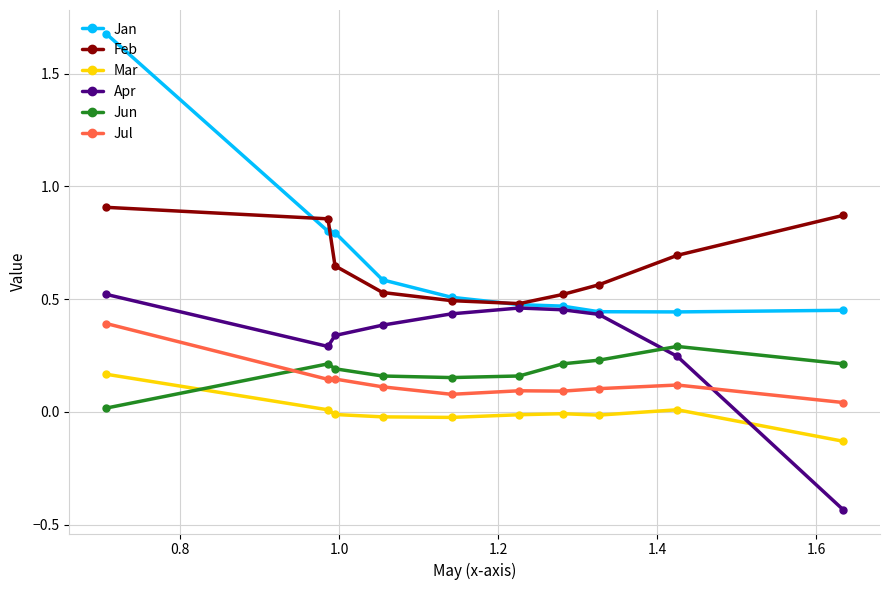

True or false: Jun has more than 1 points higher than both neighbors.

True